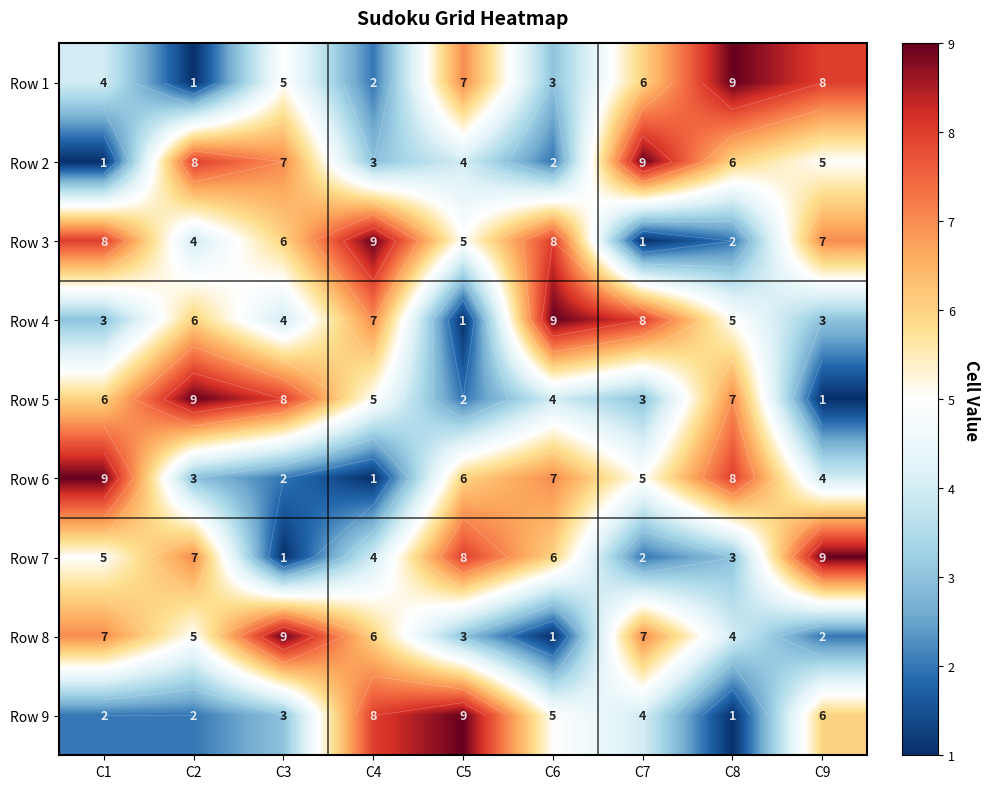

Is it true that Row 5 equals 2 at C4?

False